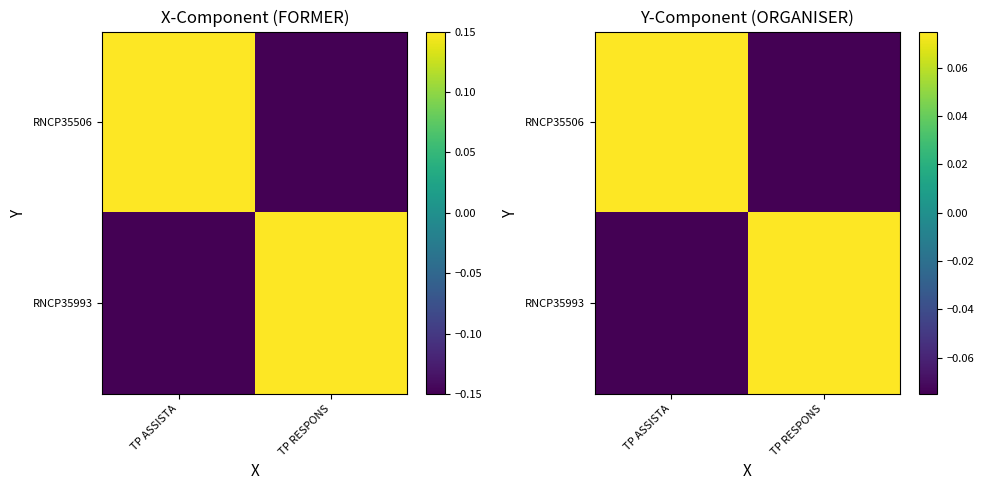

How many values in the RNCP35506 series are below 0?

1